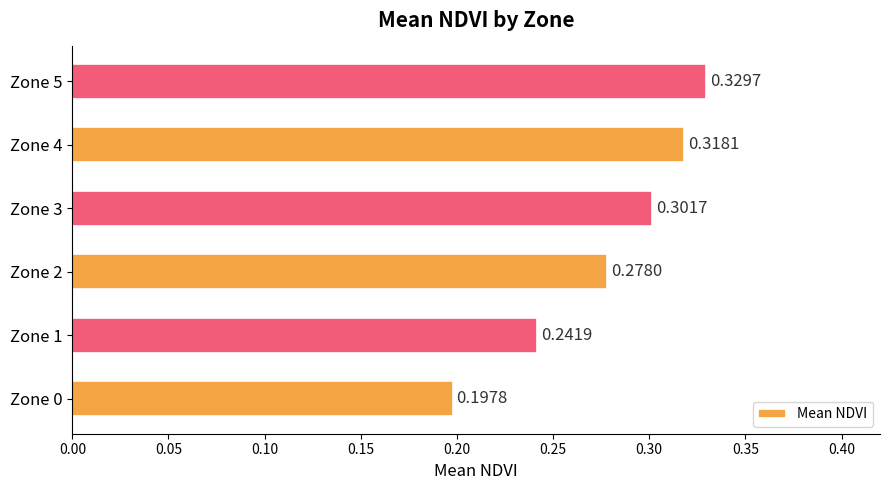

What is the sum of the values at Zone 4 and Zone 0?

0.5